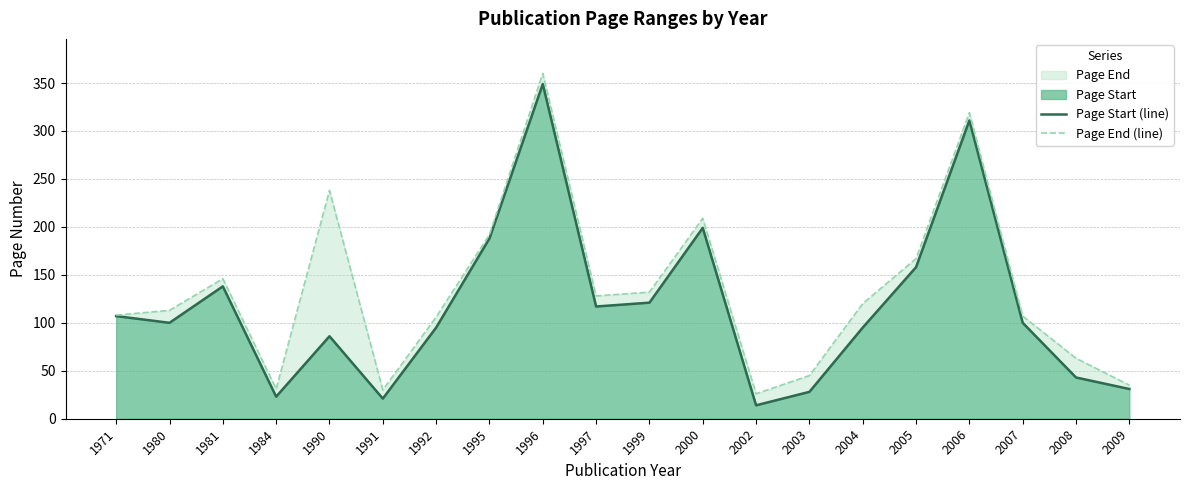

What is the approximate value of Page End (line) at 2002?

26